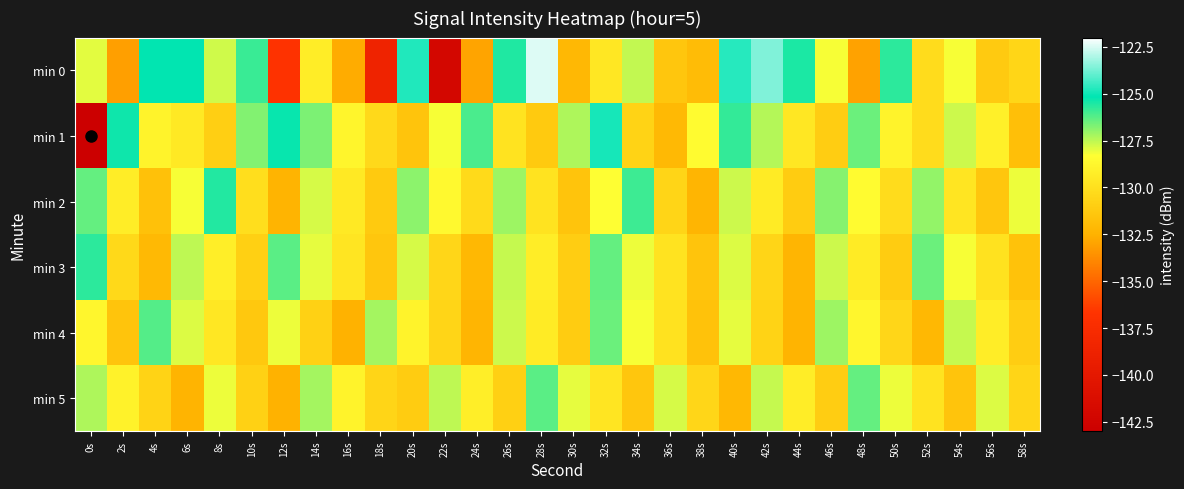

List the series in order of their peak value, lowest first.

min 5, min 4, min 3, min 2, min 1, min 0